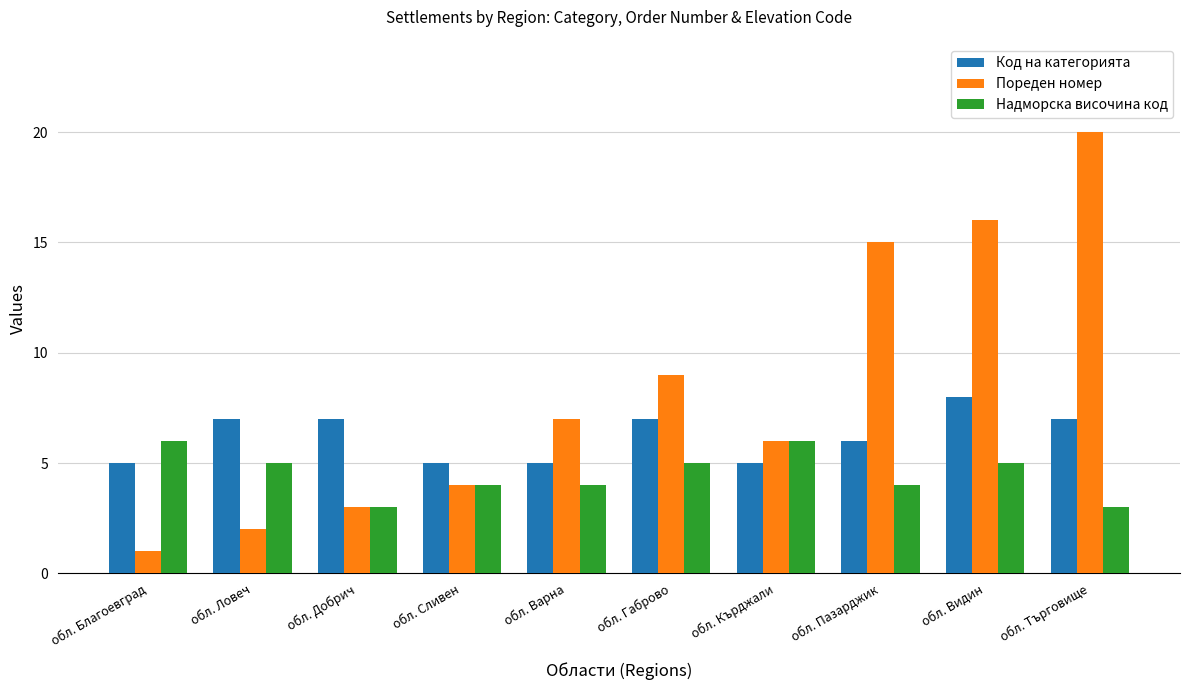

Rank the series by their maximum value, from lowest to highest.

Надморска височина код, Код на категорията, Пореден номер